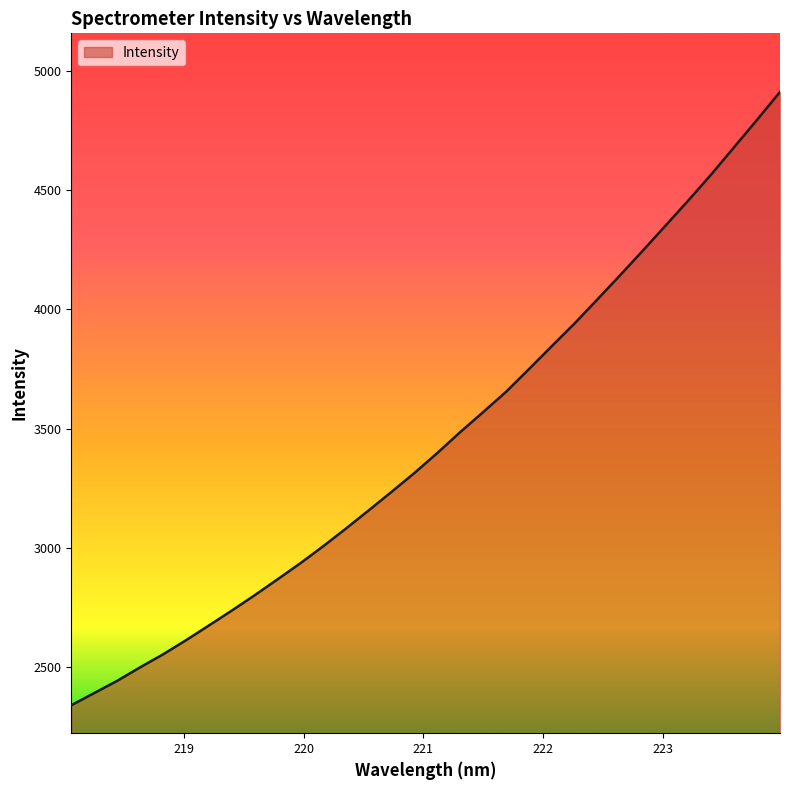

What is the difference between the maximum and minimum values?

2569.3